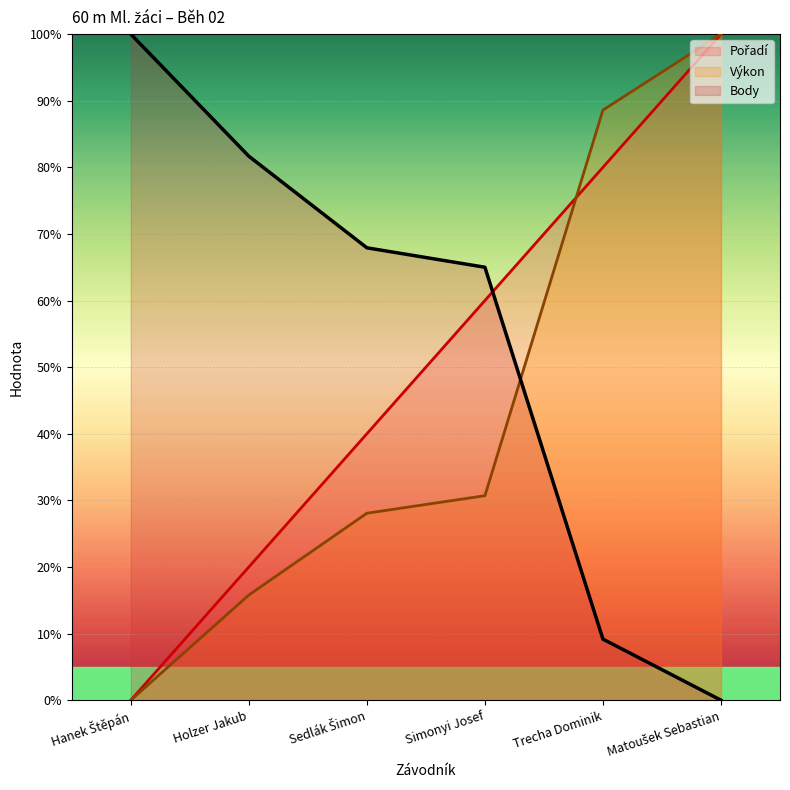

What is the maximum value shown in the chart?

100.0